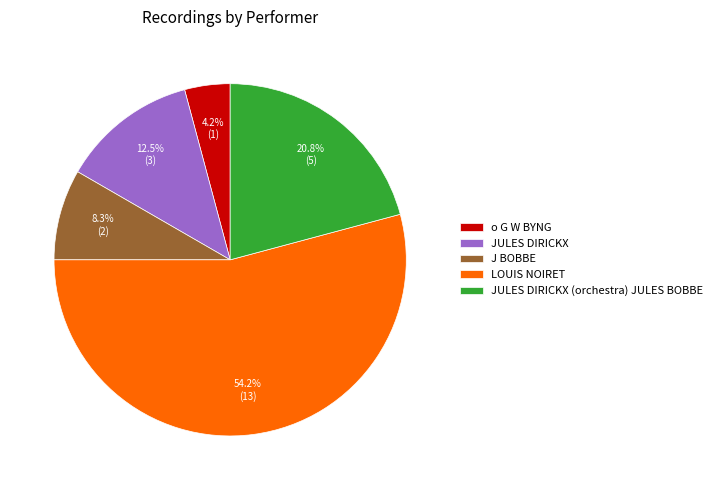

How much of the chart is everything except o G W BYNG?

95.8%